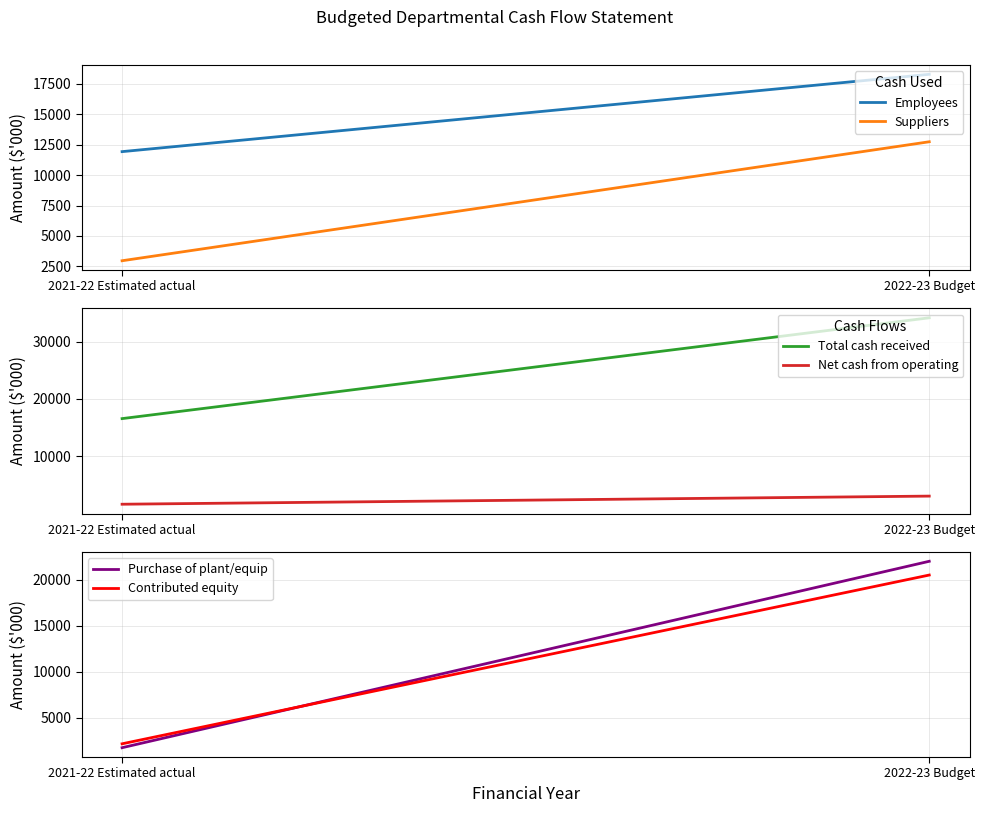

At which label is Suppliers closest to 7856?

2021-22 Estimated actual